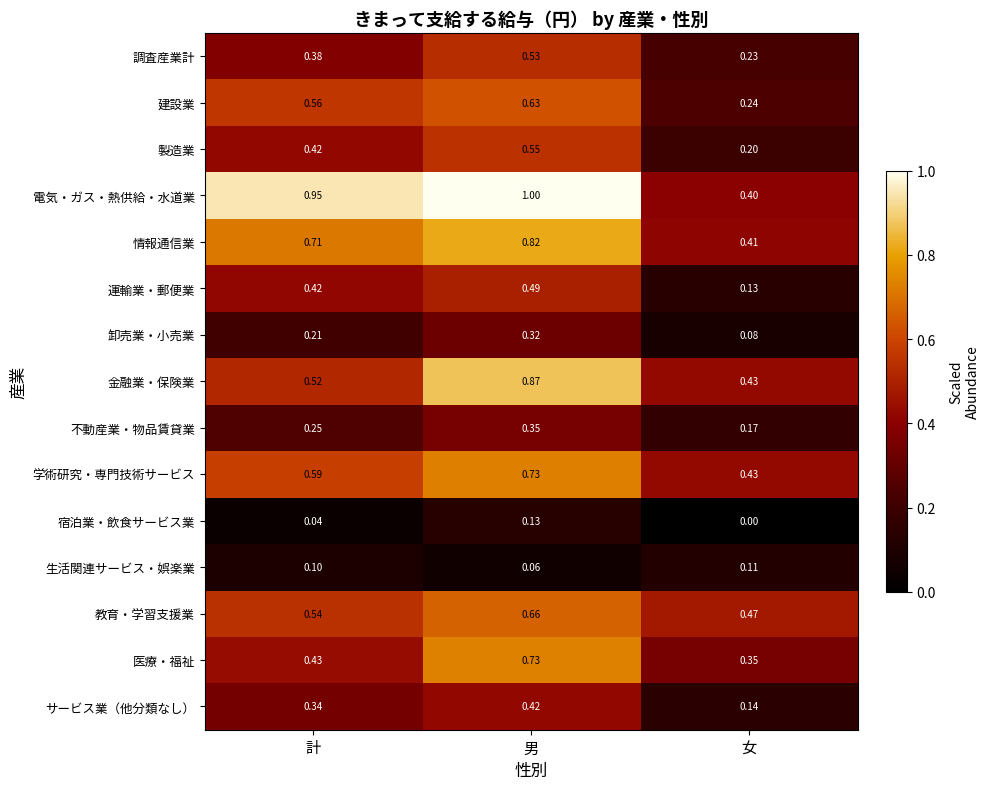

List the labels in order of 学術研究・専門技術サービス value, largest first.

男, 計, 女